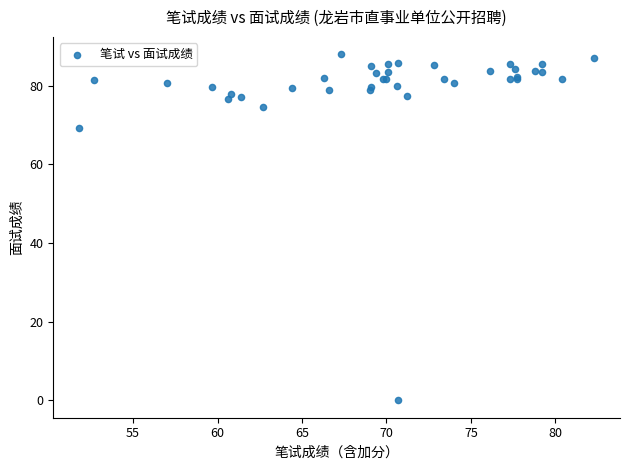

What Y value in the scatter plot is closest to 44?

69.2